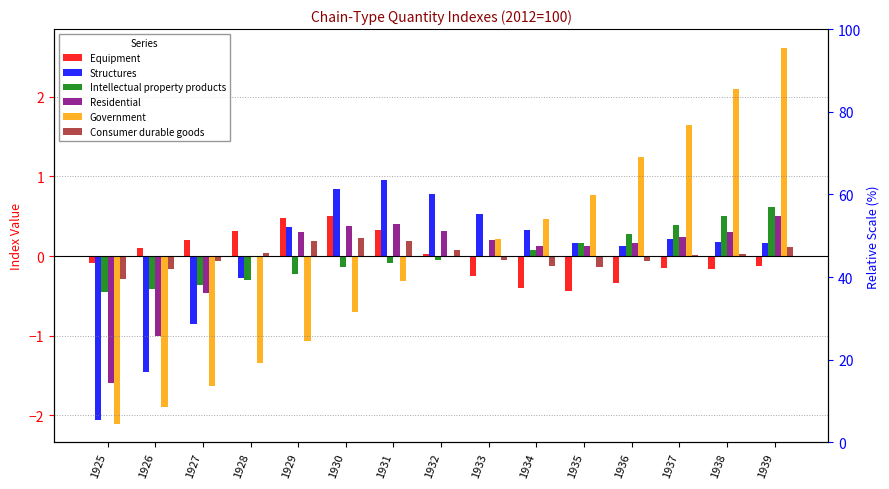

How many bars are there in total?

90